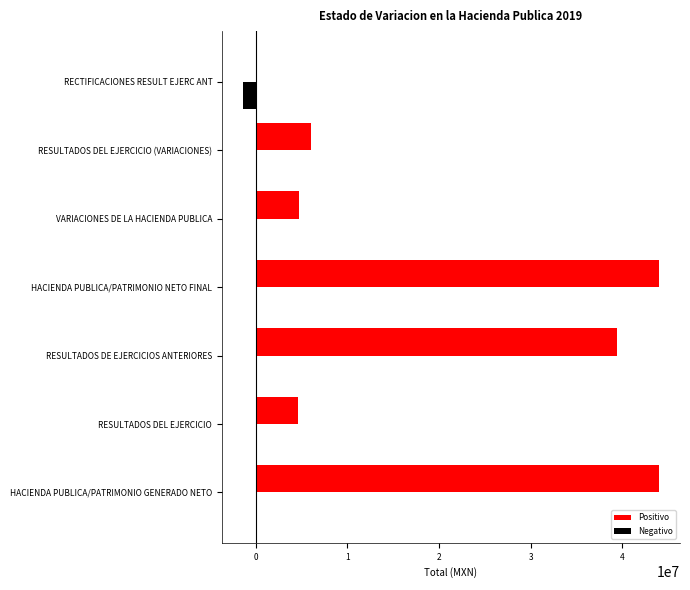

What is the sum of the Positivo values at HACIENDA PUBLICA/PATRIMONIO GENERADO NETO and VARIACIONES DE LA HACIENDA PUBLICA?

48686063.5